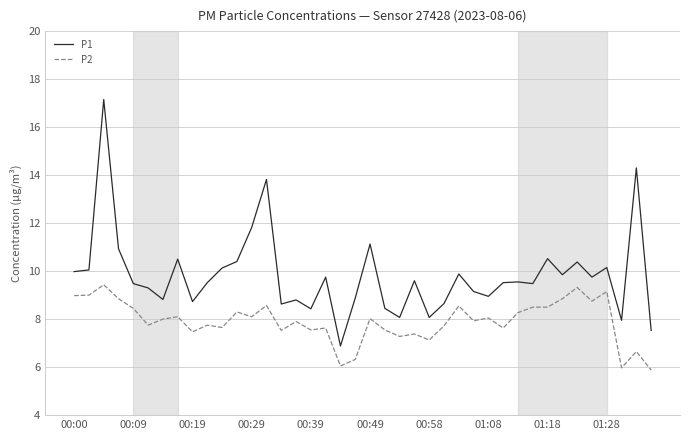

Rank the series by their maximum value, from lowest to highest.

P2, P1